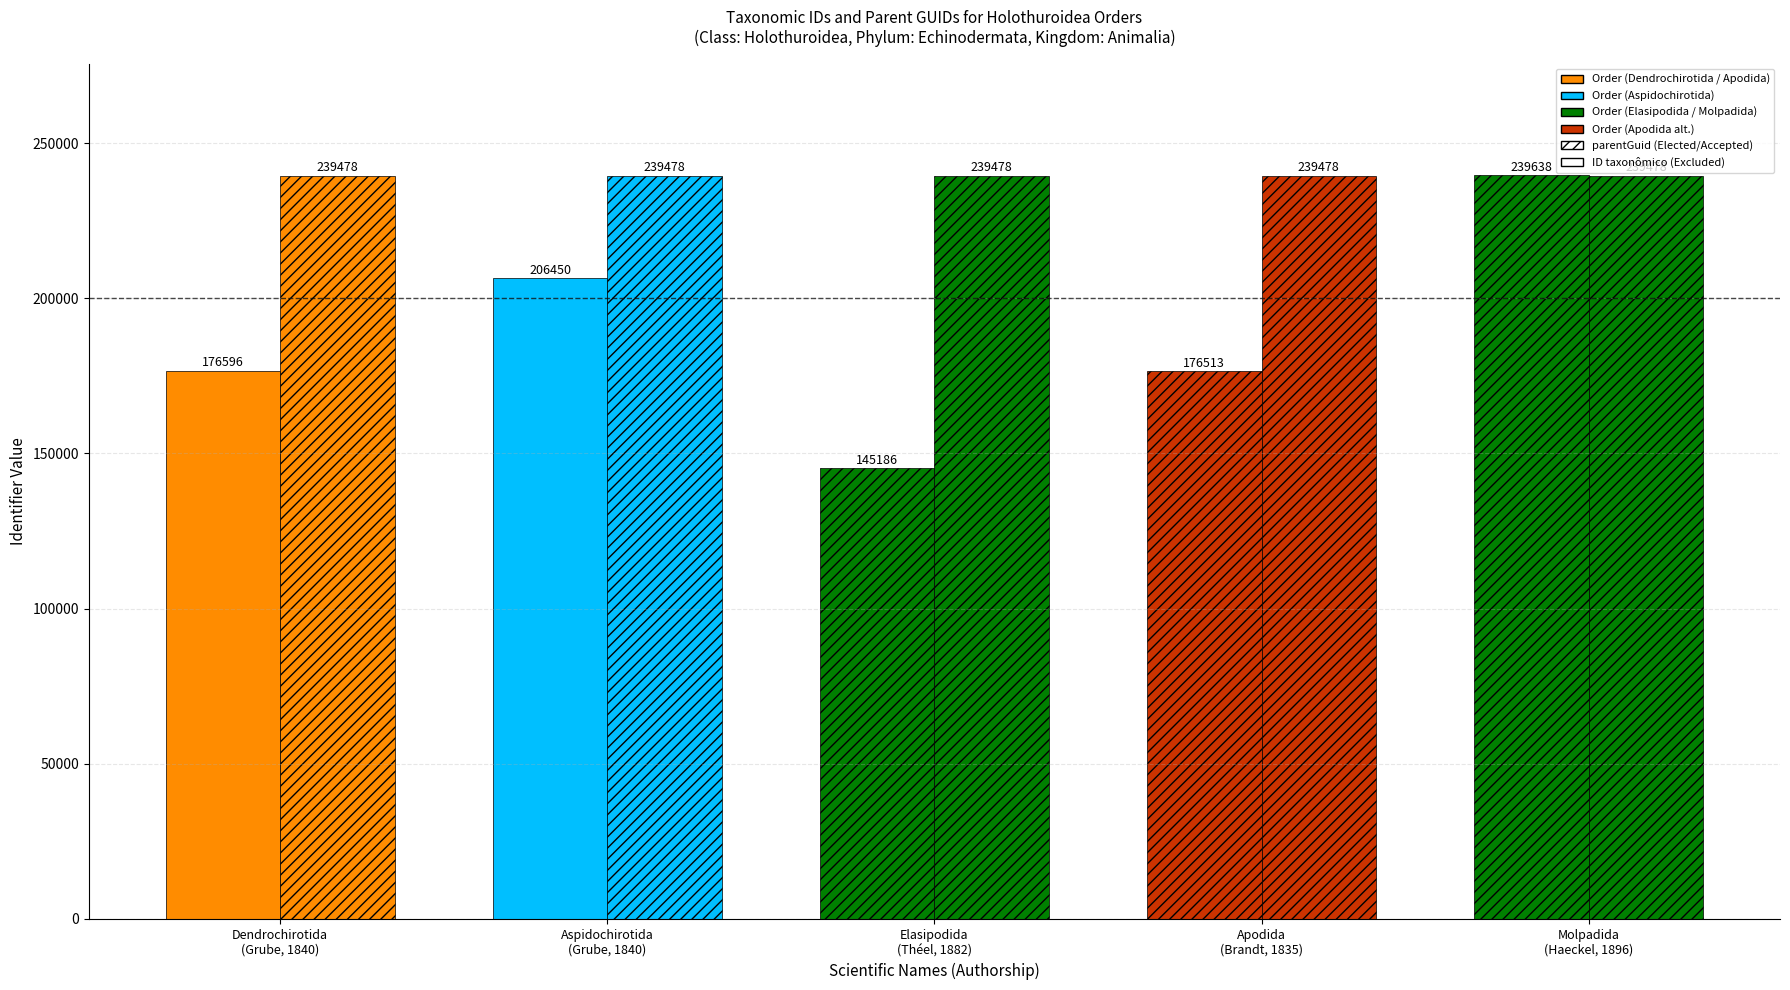

What is the average value of the parentGuid series?

239478